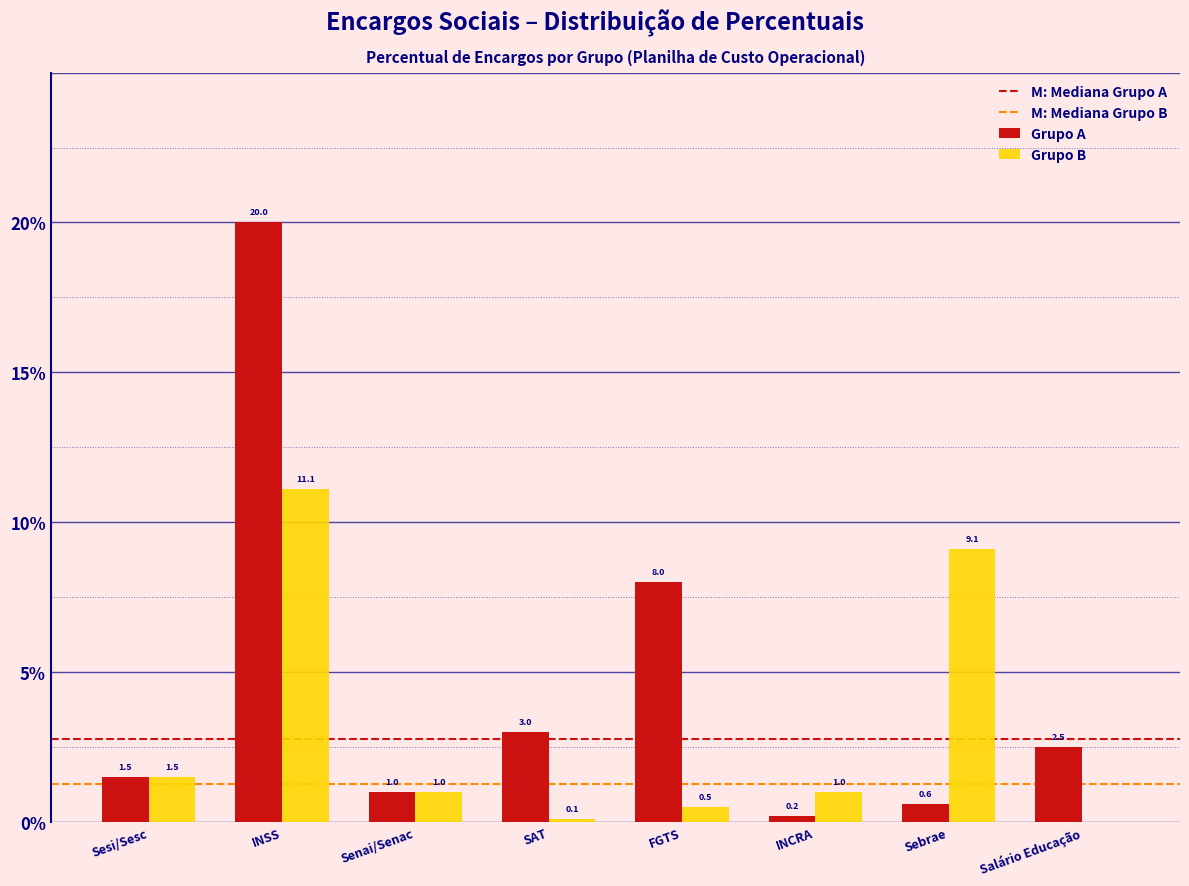

Reading left to right, what are all the values shown in this chart?

Grupo A: Sesi/Sesc=1.5	INSS=20.0	Senai/Senac=1.0	SAT=3.0	FGTS=8.0	INCRA=0.2	Sebrae=0.6	Salário Educação=2.5
Grupo B: Sesi/Sesc=1.5	INSS=11.1	Senai/Senac=1.0	SAT=0.1	FGTS=0.5	INCRA=1.0	Sebrae=9.1	Salário Educação=0.0